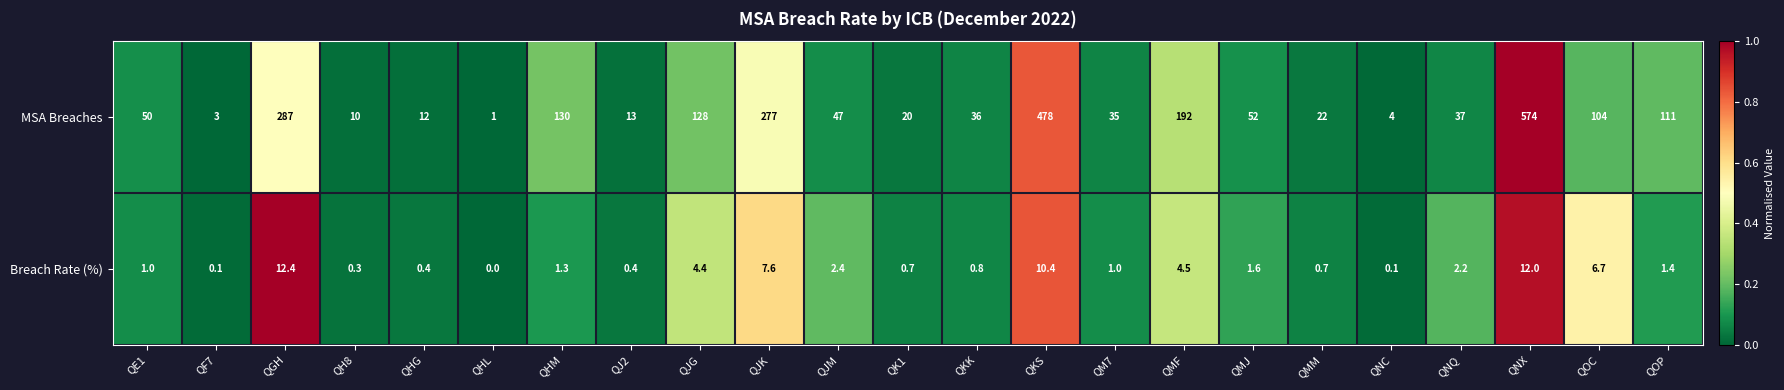

Is the value of Breach Rate (%) at QNX greater than the value of MSA Breaches at QJK?

No